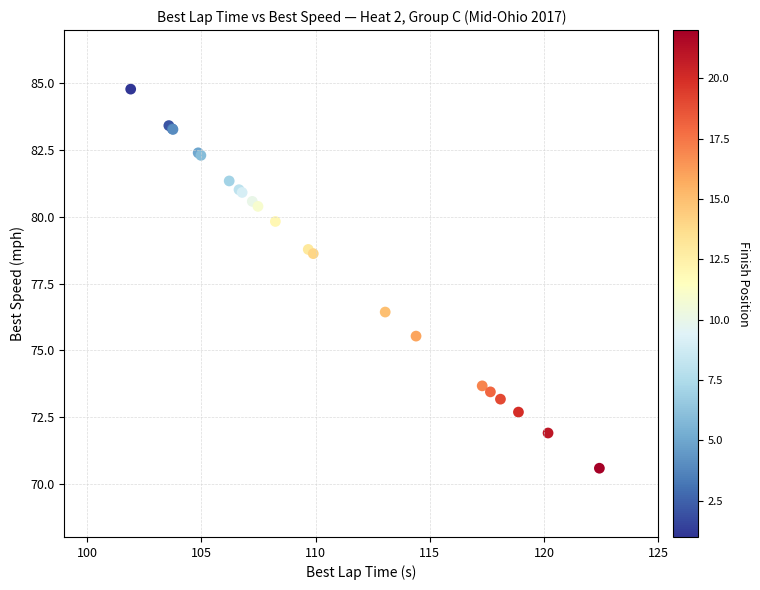

What Y value in the scatter plot is closest to 77?

76.4